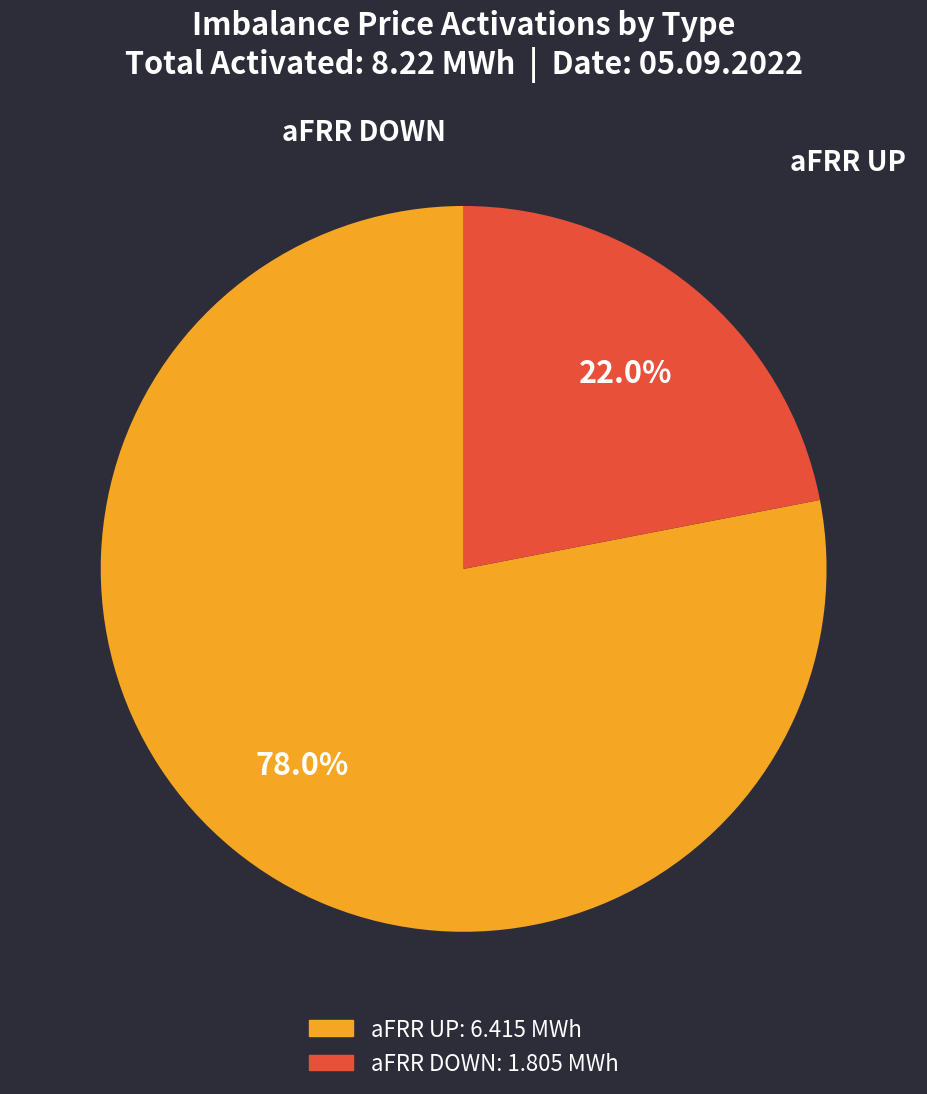

Does any single category account for the majority?

Yes